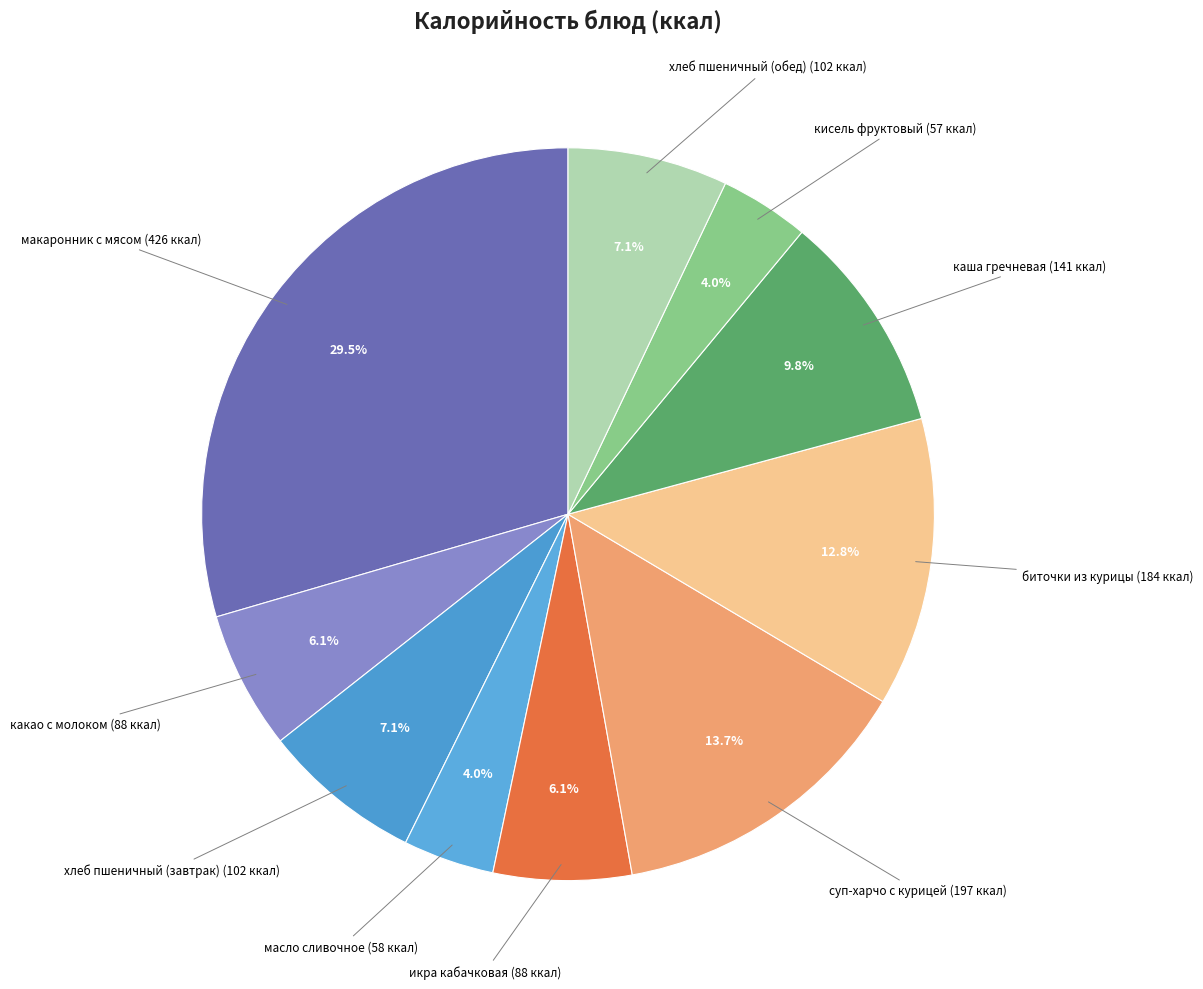

Is there any slice that represents more than half of the pie?

No